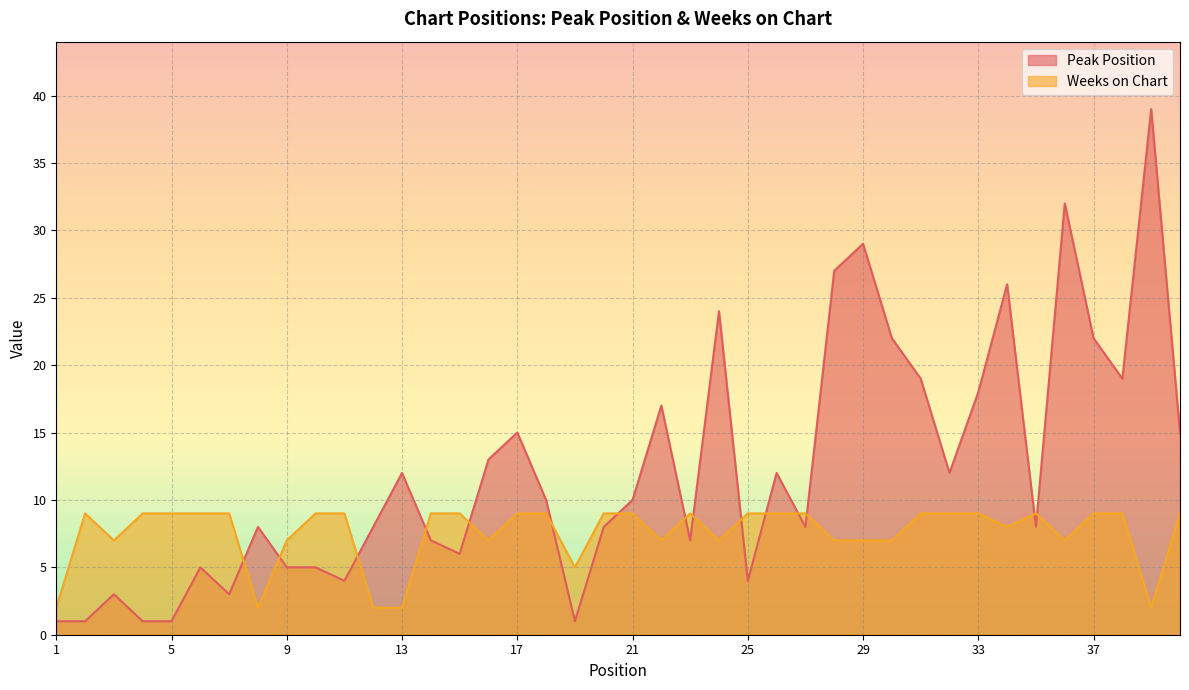

What is the maximum value shown in the chart?

39